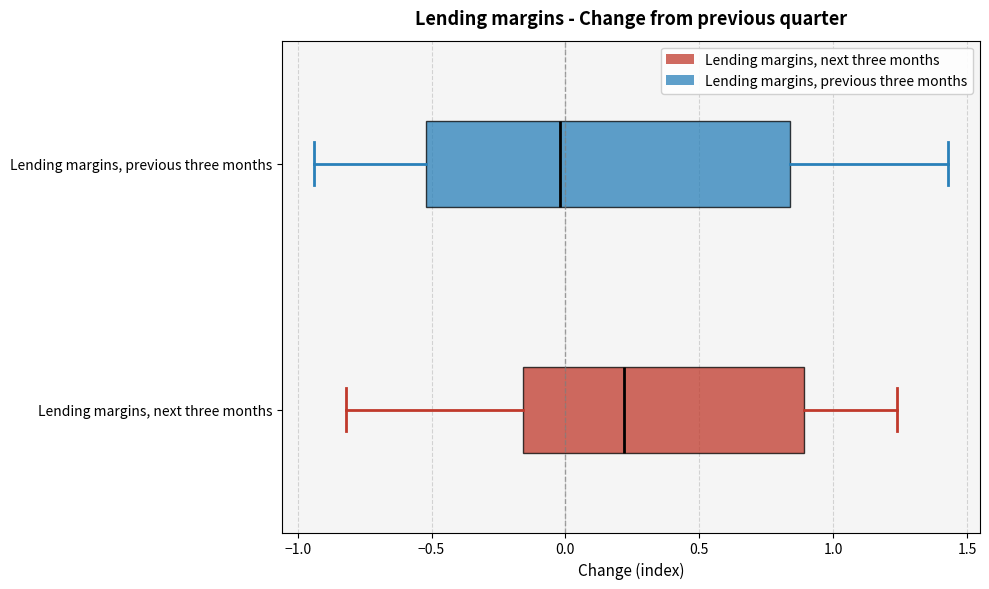

Which box has the furthest to the right median line?

Lending margins, next three months